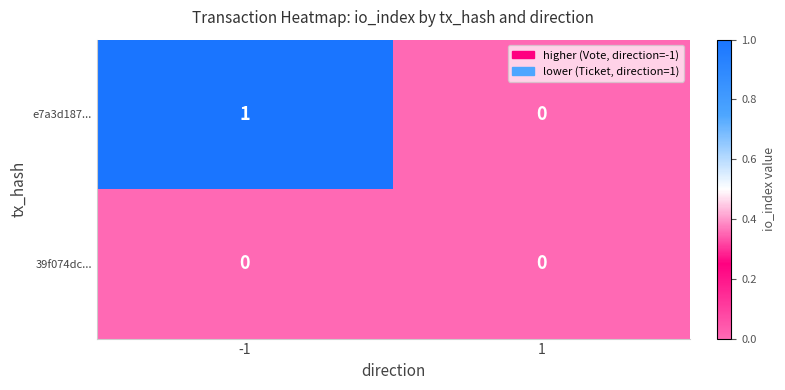

True or false: e7a3d187... has a value of 2 at -1.

False